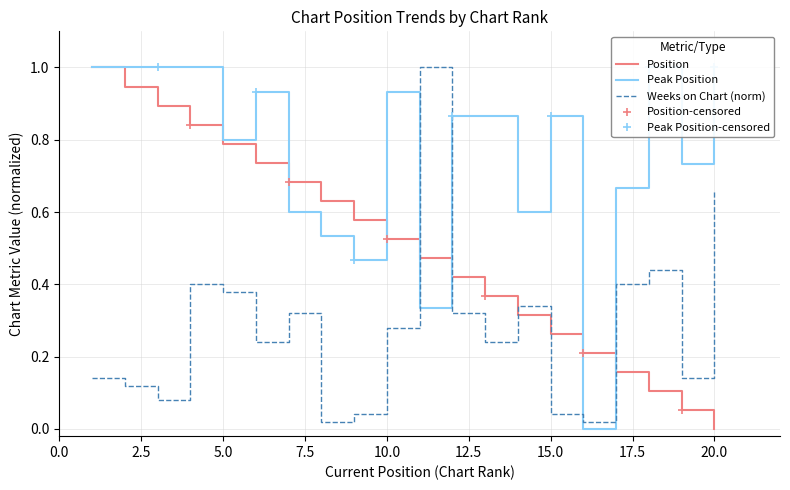

Is it true that Average Peak Position equals 0.1 at 8?

False